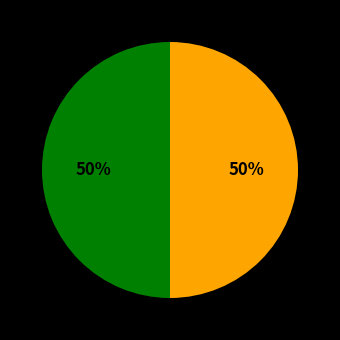

To the nearest percent, what is the average slice percentage?

50%